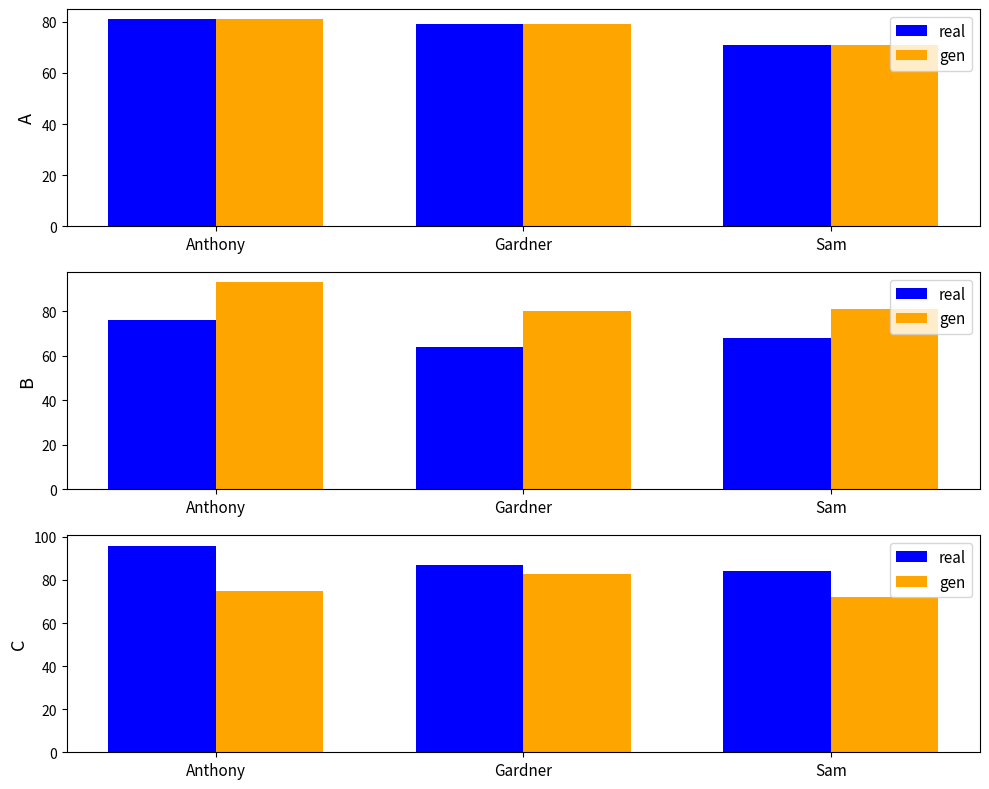

Is the value of real at Gardner greater than the value of gen at Sam?

Yes